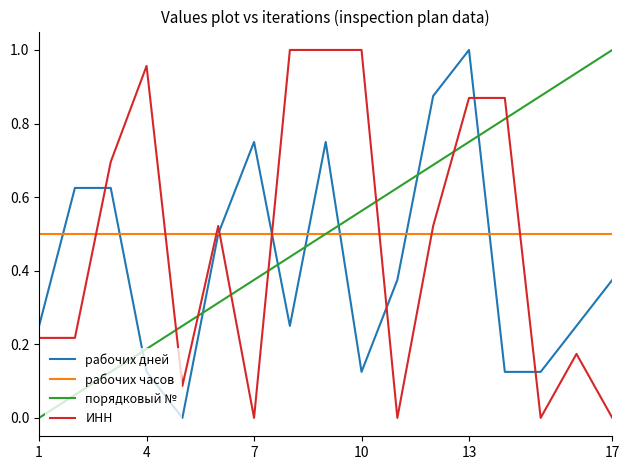

True or false: рабочих дней and порядковый № intersect in this chart.

True